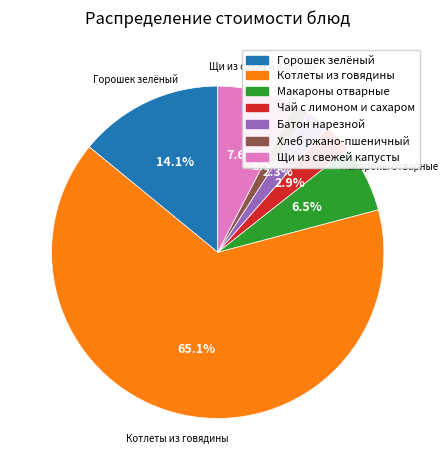

Which category has the smallest portion of the pie?

Хлеб ржано-пшеничный